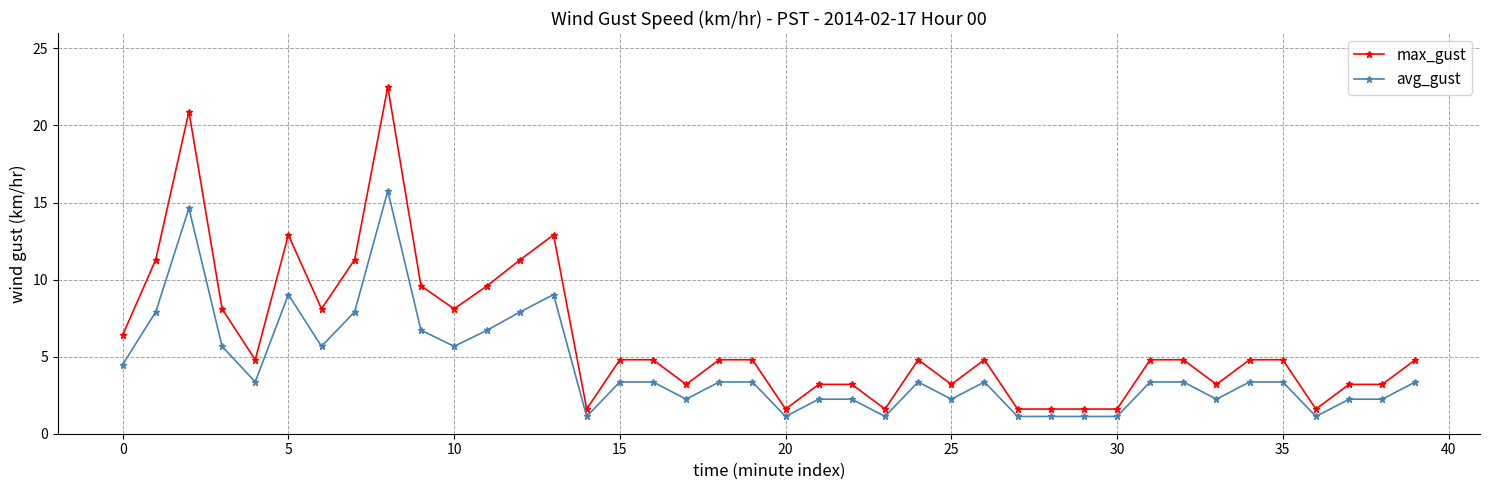

How many data points in max_gust are above 4?

25